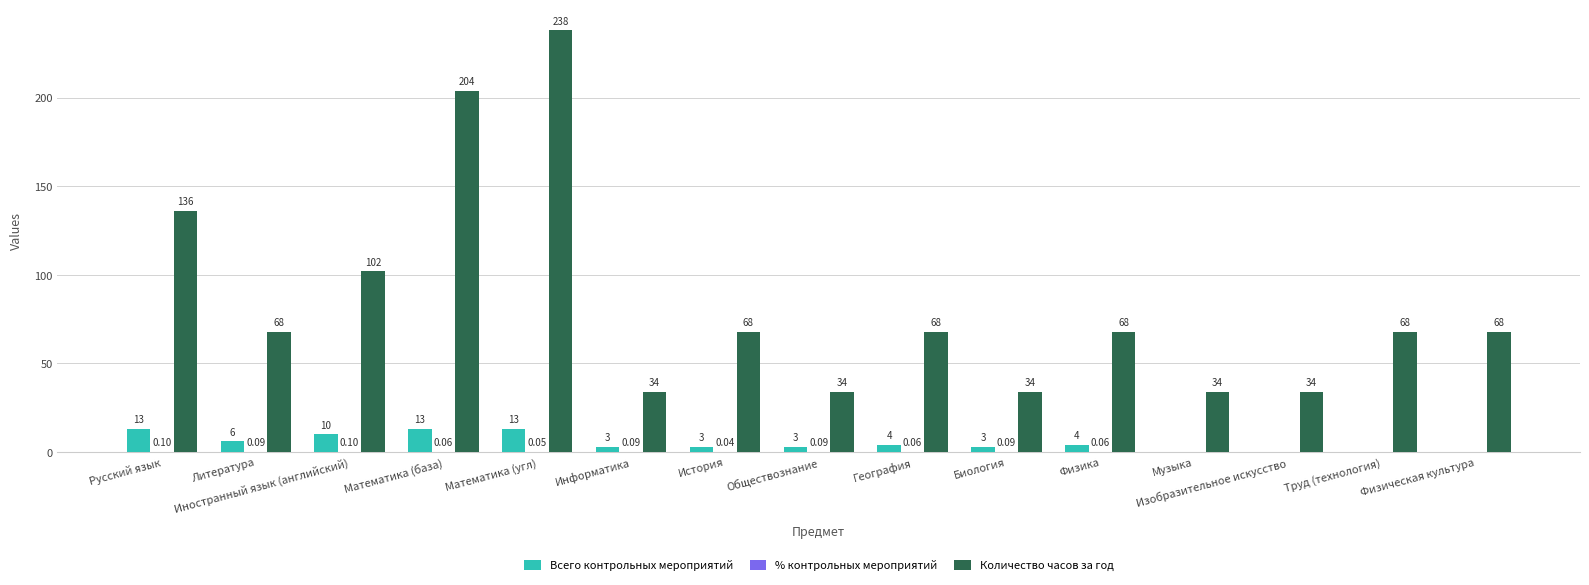

How many data points does each series have?

15